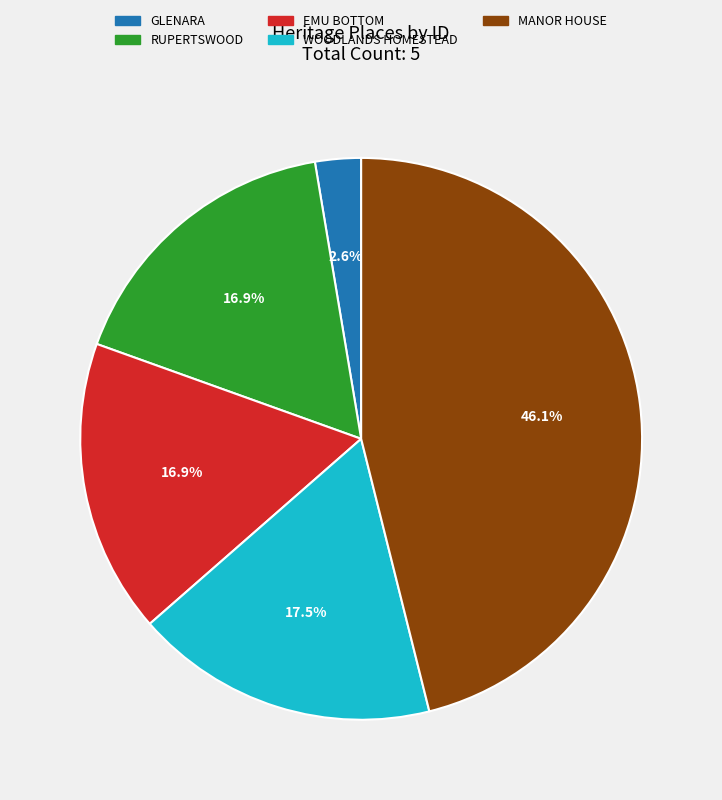

Which has a higher value, GLENARA or RUPERTSWOOD?

RUPERTSWOOD